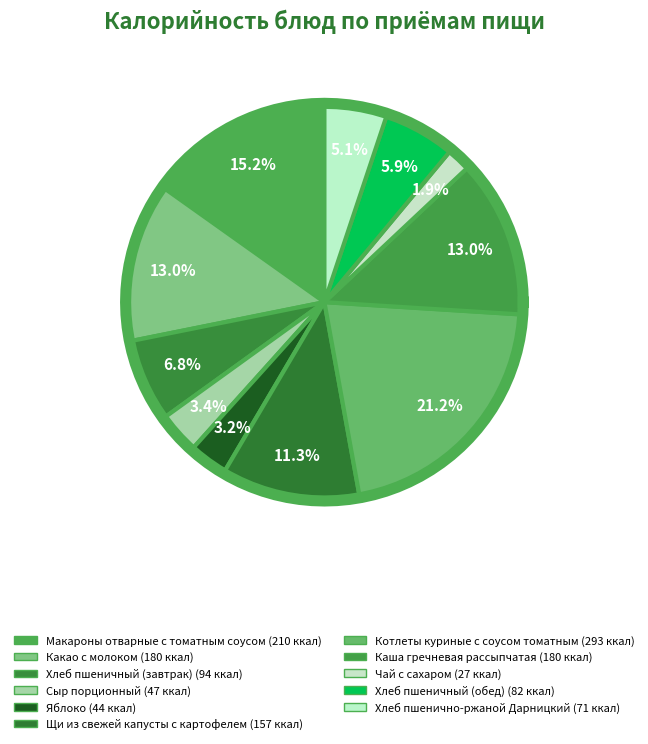

Is Яблоко the majority of the pie?

No